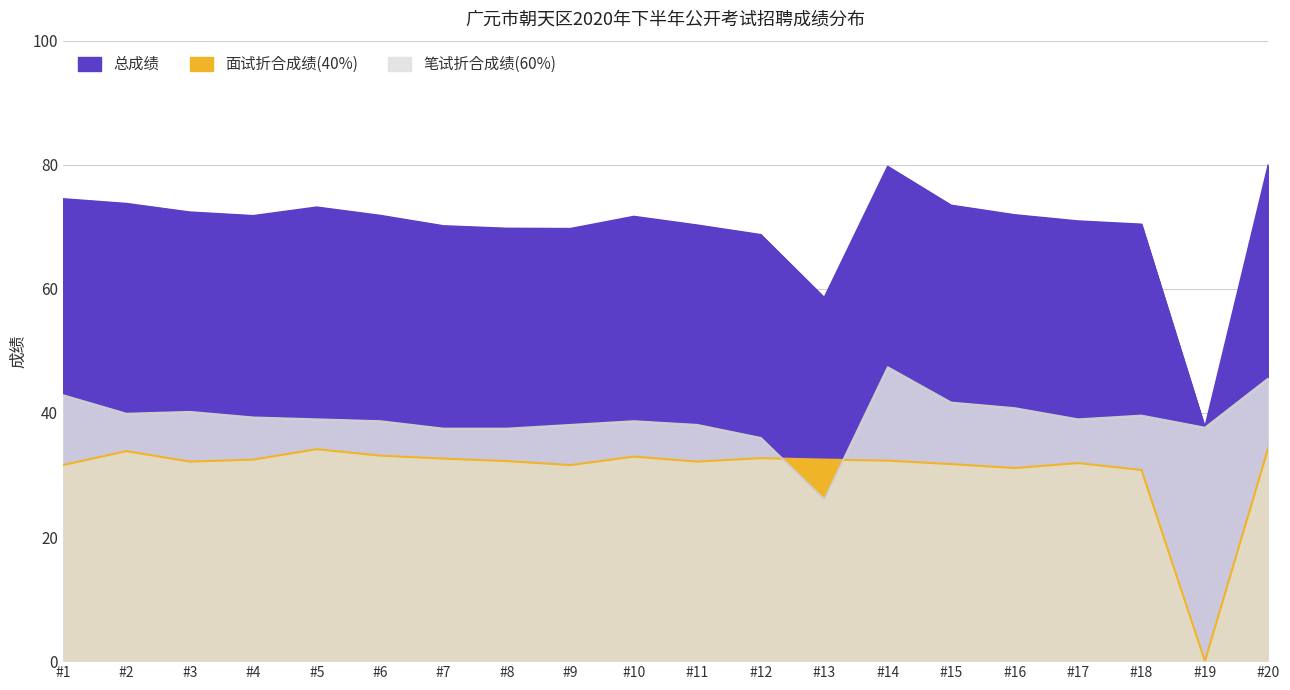

Is the value of 笔试折合成绩(60%) at #20 greater than the value of 面试折合成绩(40%) at #2?

Yes